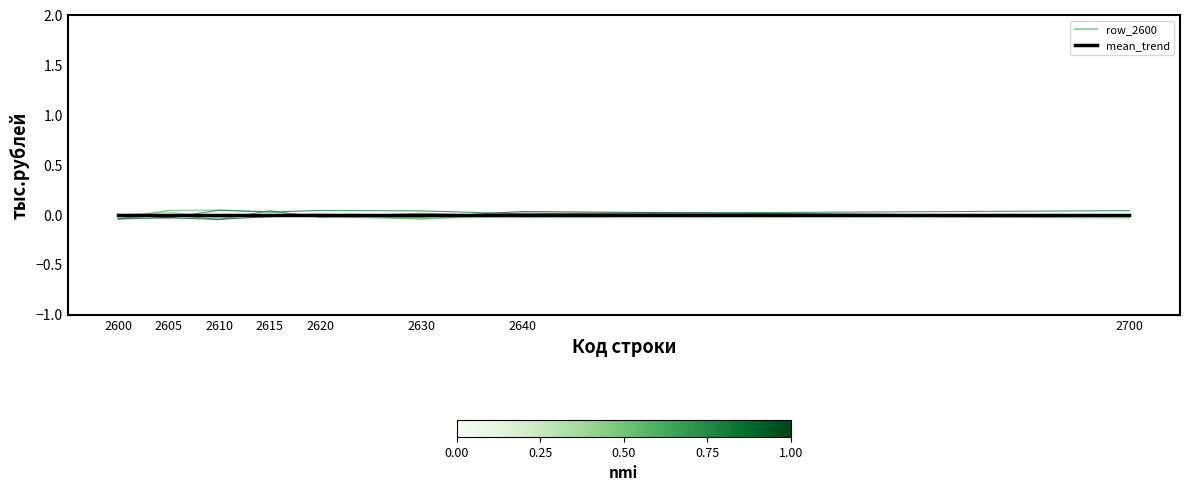

Which has a higher value, 2700 or 2615?

2700